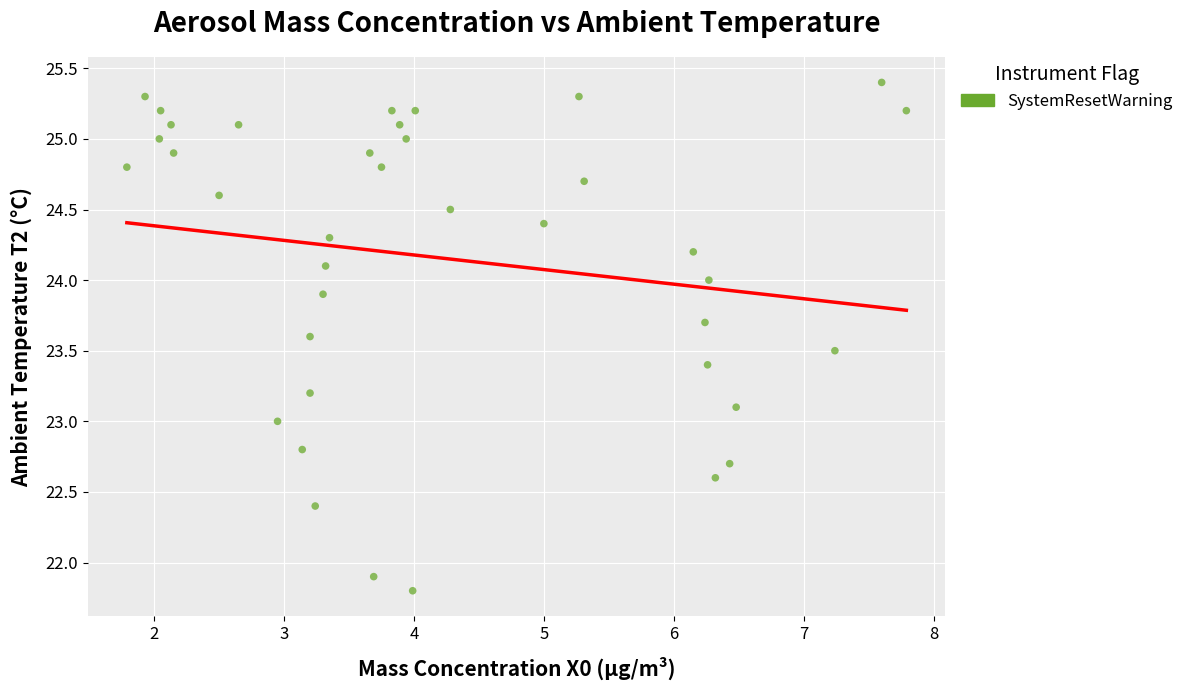

What is the range of Y values (max minus min)?

3.6